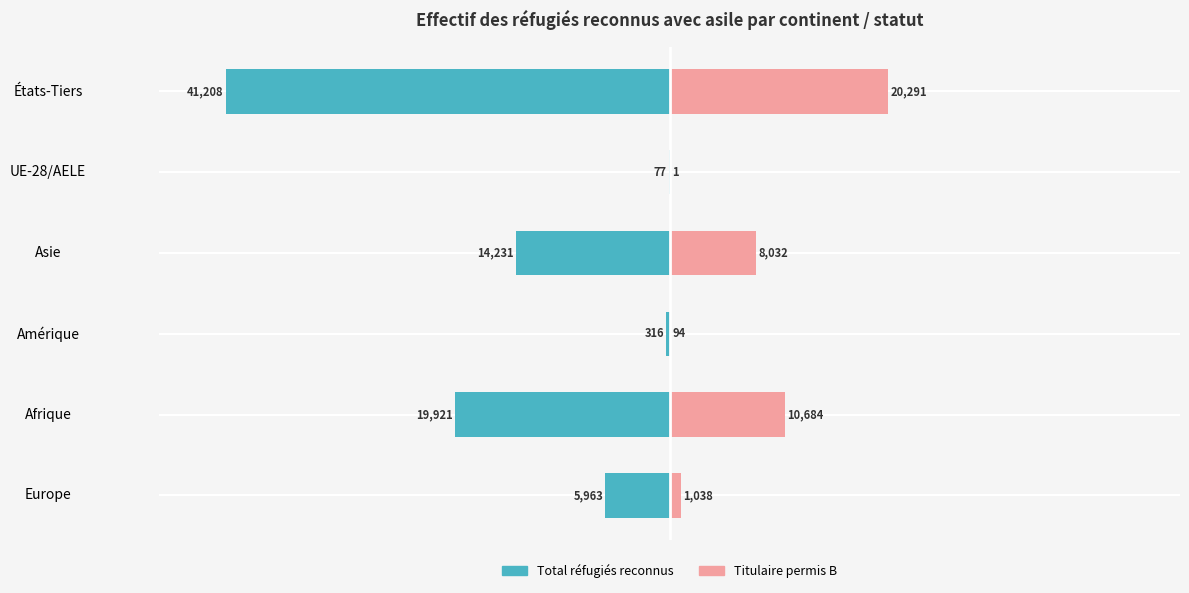

Are the bars grouped side by side (vs. stacked)?

Yes